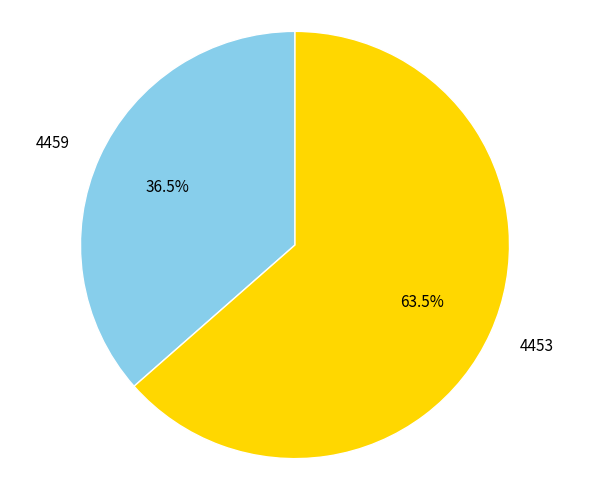

Between 4453 and 4459, which is larger?

4453